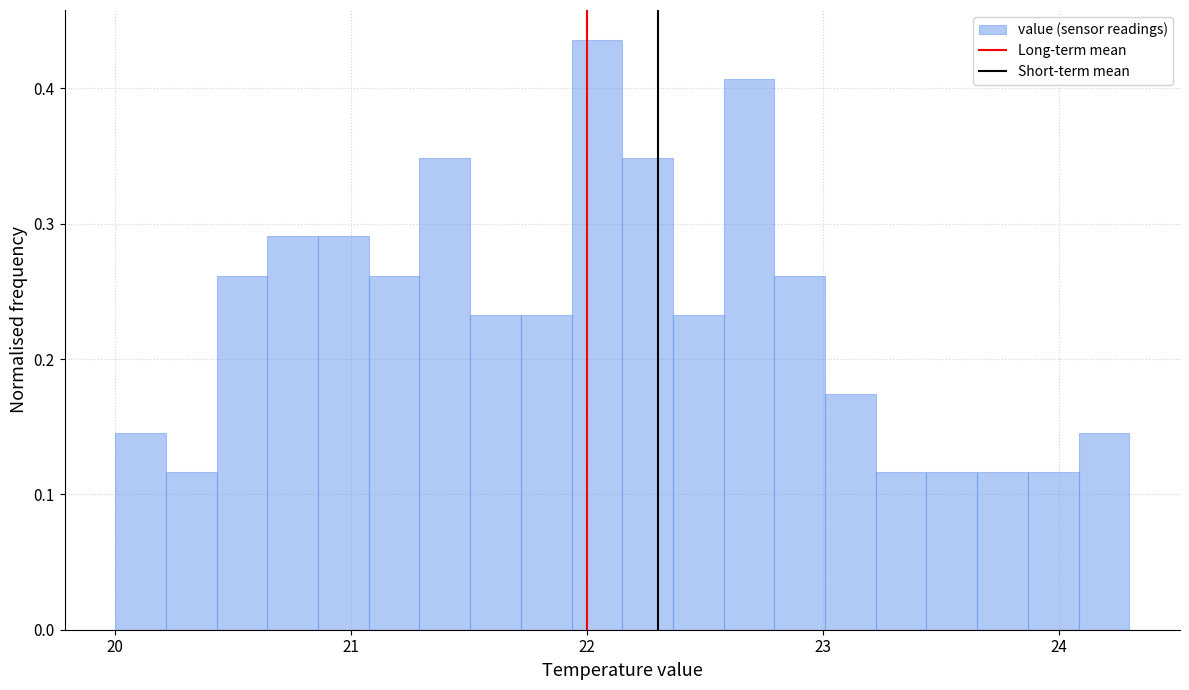

Read against the x-axis, roughly where is the centre of the tallest bar?

22.0